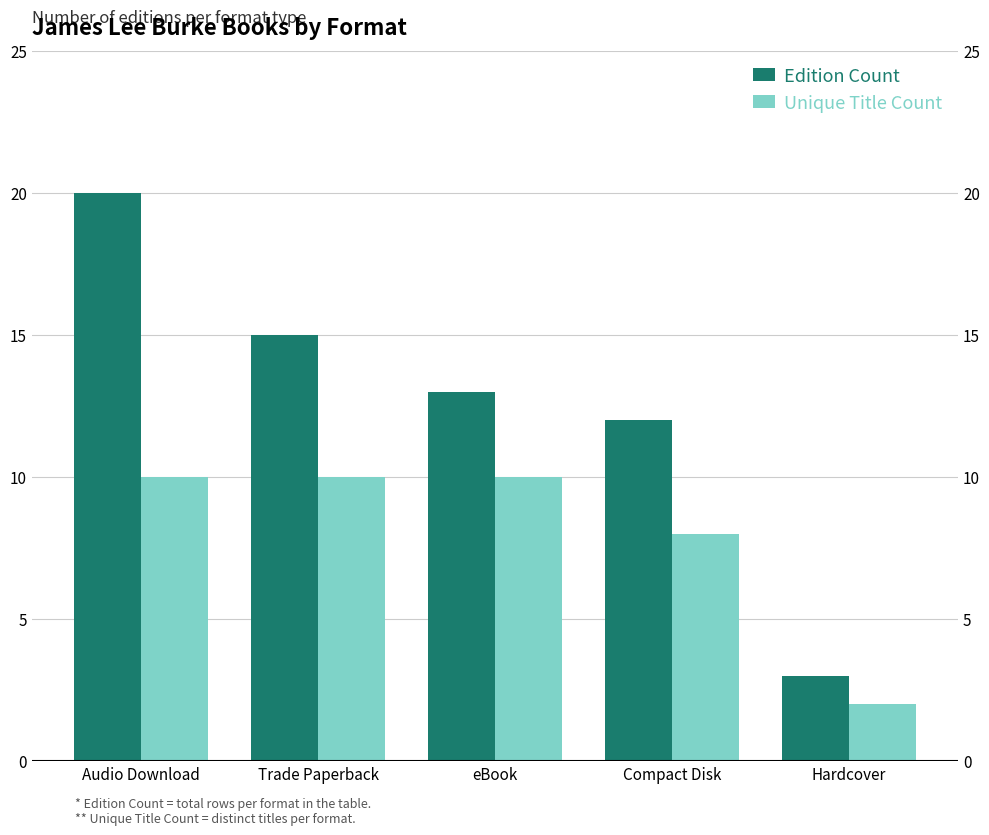

Rank the series at Hardcover from highest to lowest value.

Edition Count, Unique Title Count